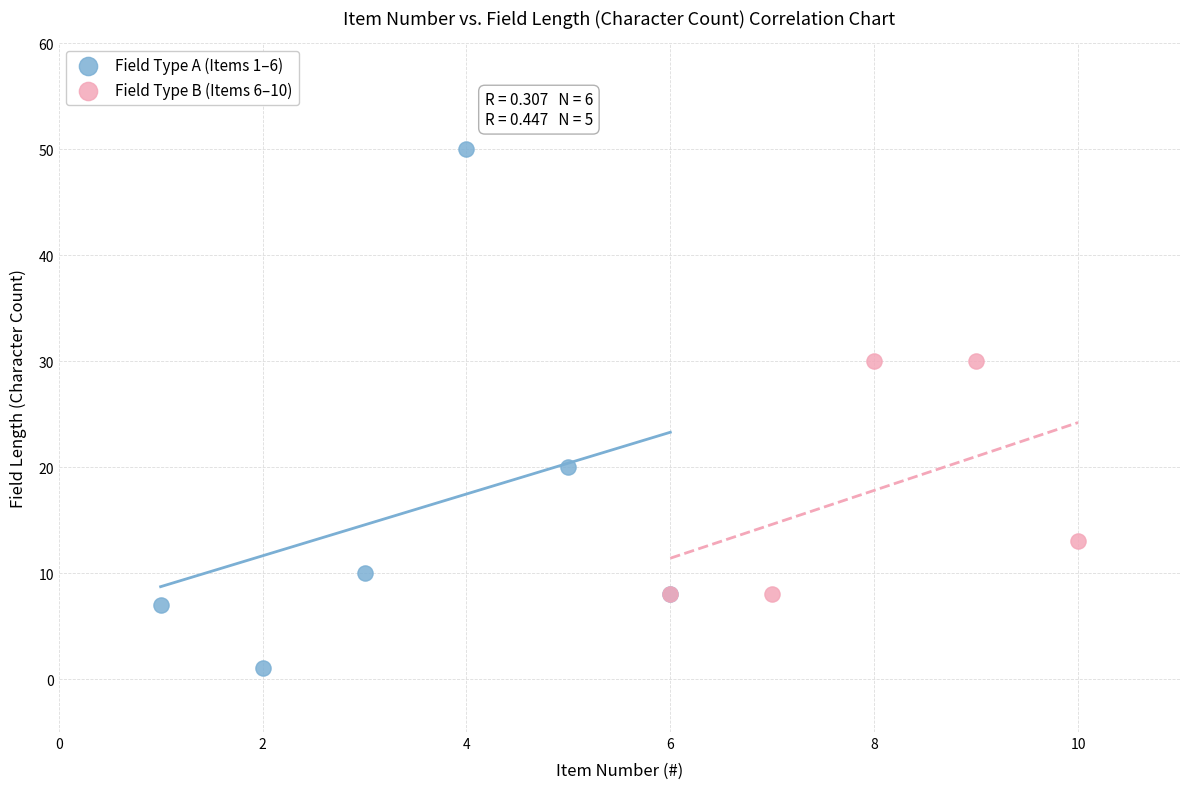

Which series reaches the minimum Y coordinate?

Field Type A (Items 1–6)